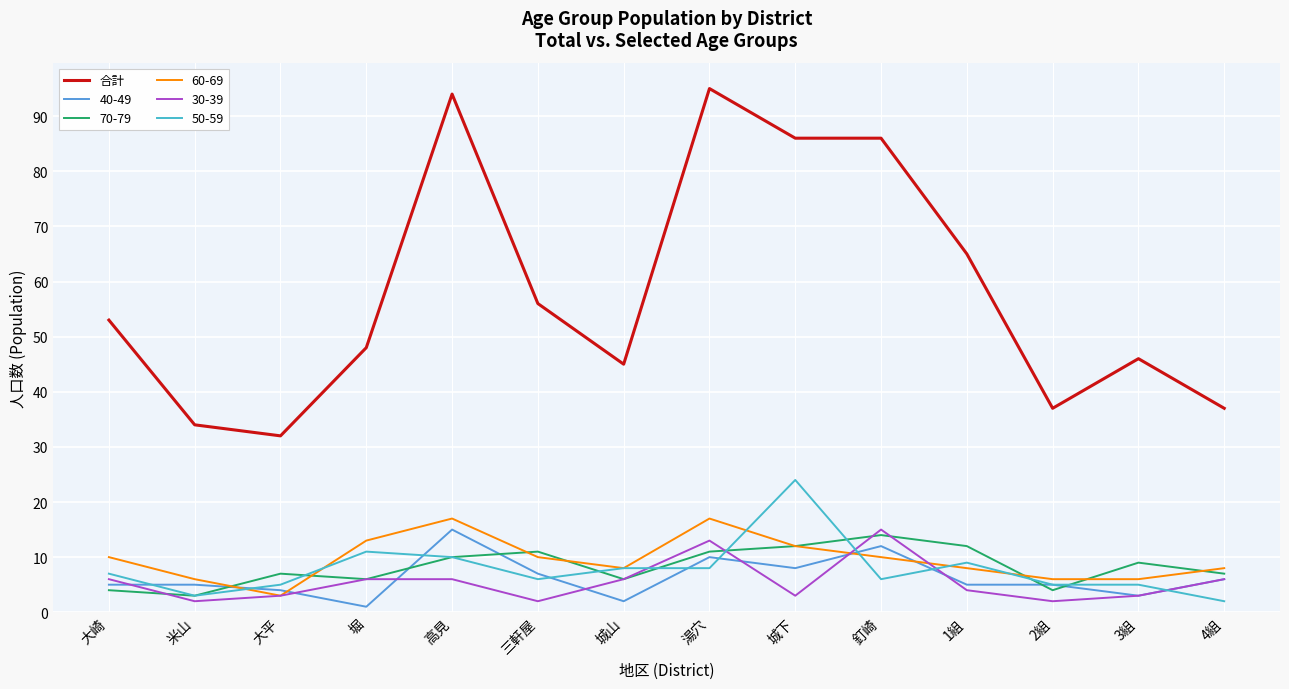

What is the lowest value of the 合計 series?

32